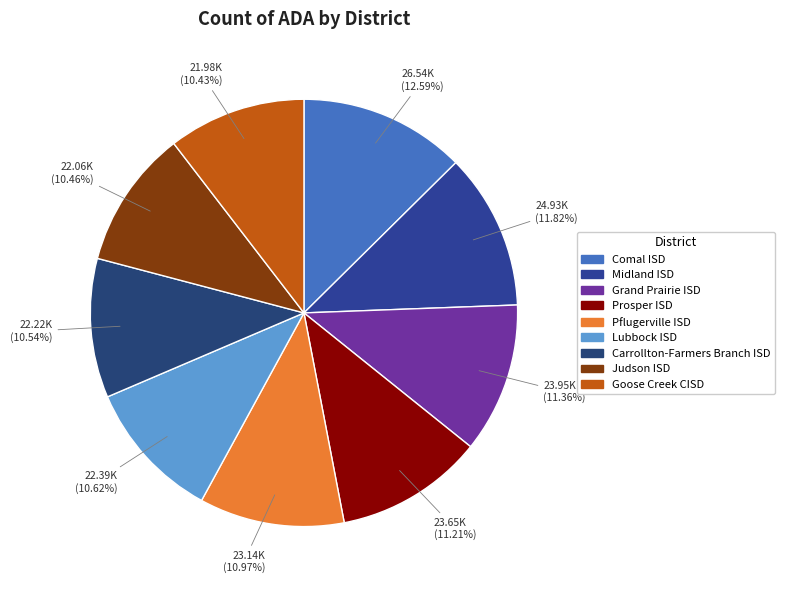

To the nearest percent, what percentage of the pie is Lubbock ISD?

11%